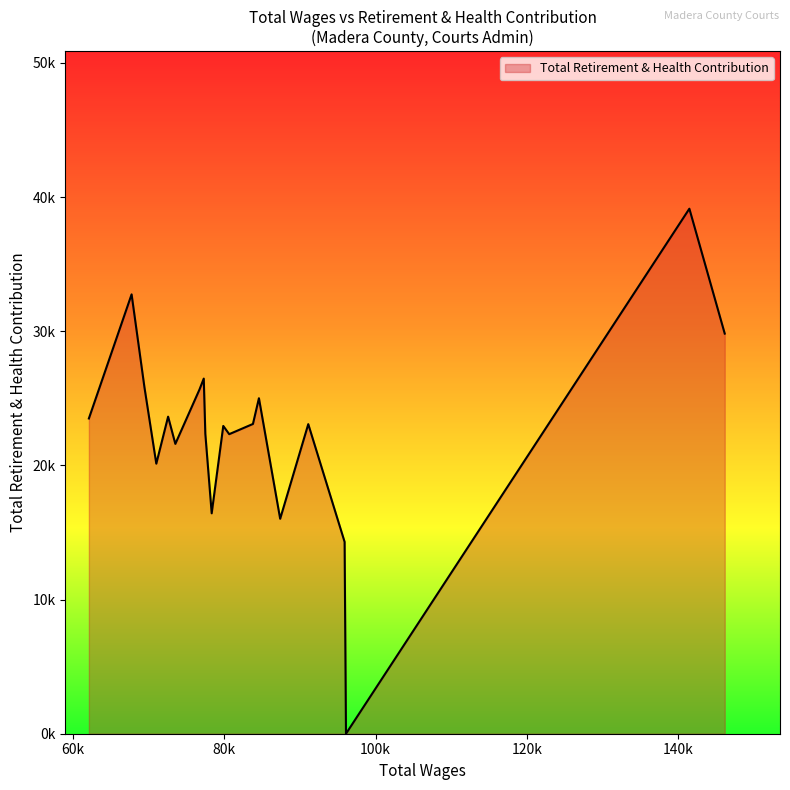

How many interior local peaks (higher than both neighbors) does the data have?

7